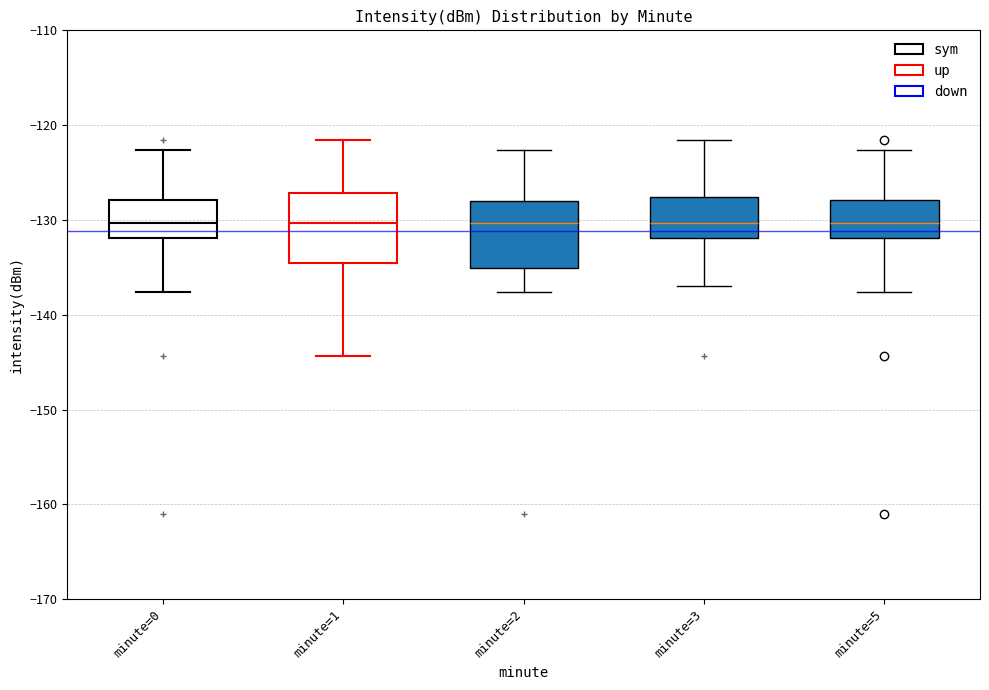

Reading left to right, transcribe this box plot: for each box, give where its median line is, the range the box spans, and where its two whiskers end, as read against the y-axis. The values are not printed on the chart, so give them approximately, as read against the axis.

minute=0: median -130, box -132 to -128, whiskers -138 to -123
minute=1: median -130, box -134 to -127, whiskers -144 to -122
minute=2: median -130, box -135 to -128, whiskers -138 to -123
minute=3: median -130, box -132 to -128, whiskers -137 to -122
minute=5: median -130, box -132 to -128, whiskers -138 to -123